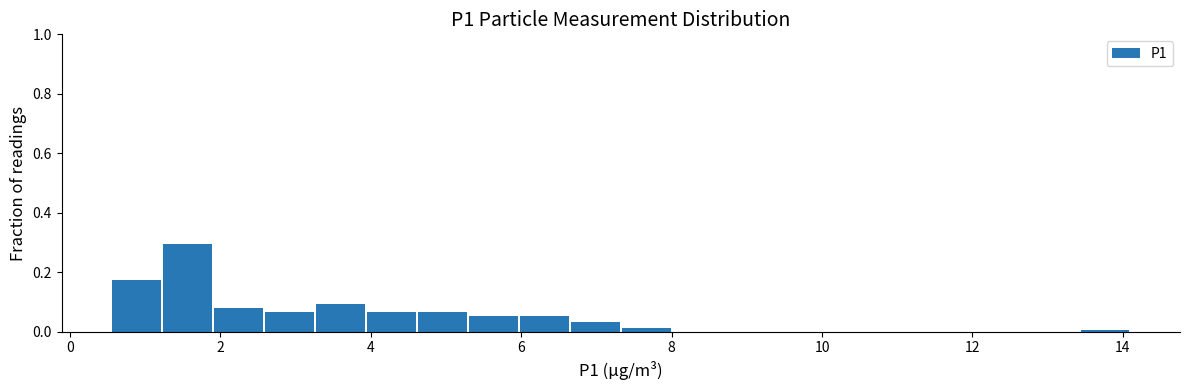

Around what value on the x-axis is the tallest bar? Give the approximate position of its centre, as read against the axis.

1.6